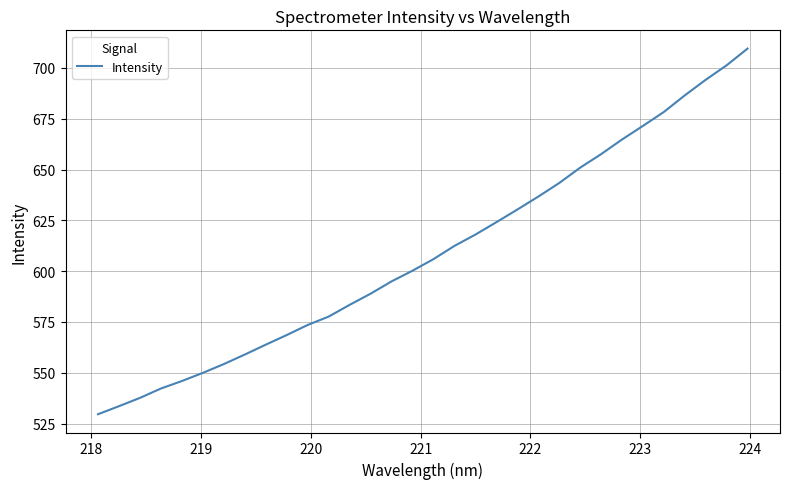

What is the minimum value shown in the chart?

529.6